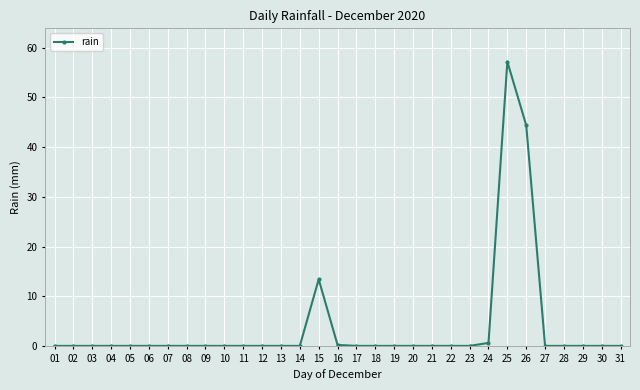

What is the sum of all values?

115.8